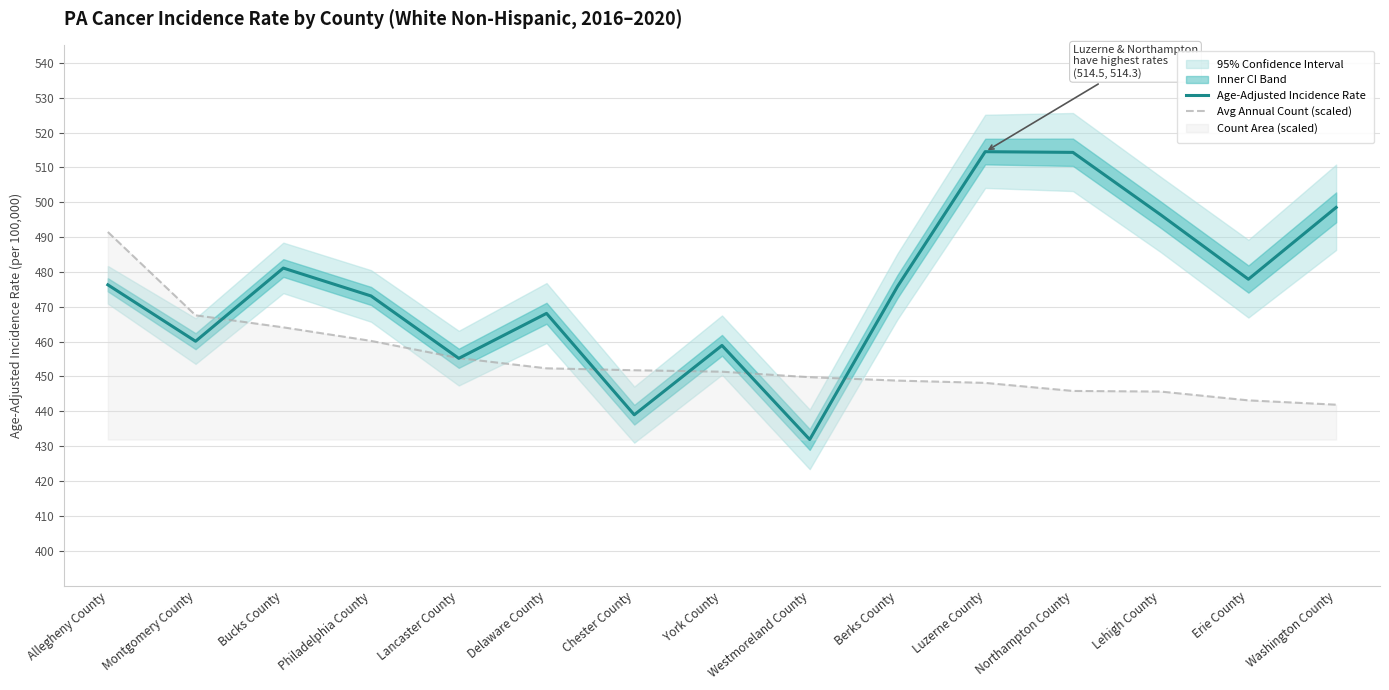

How many values in the Avg Annual Count (scaled) series exceed 451?

8